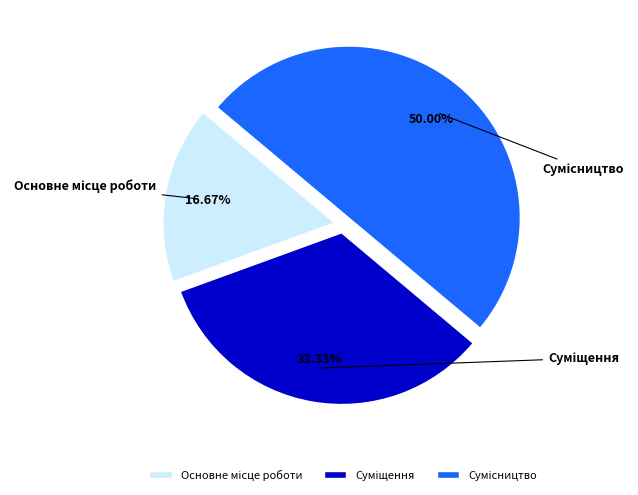

Count the number of slices in the pie.

3